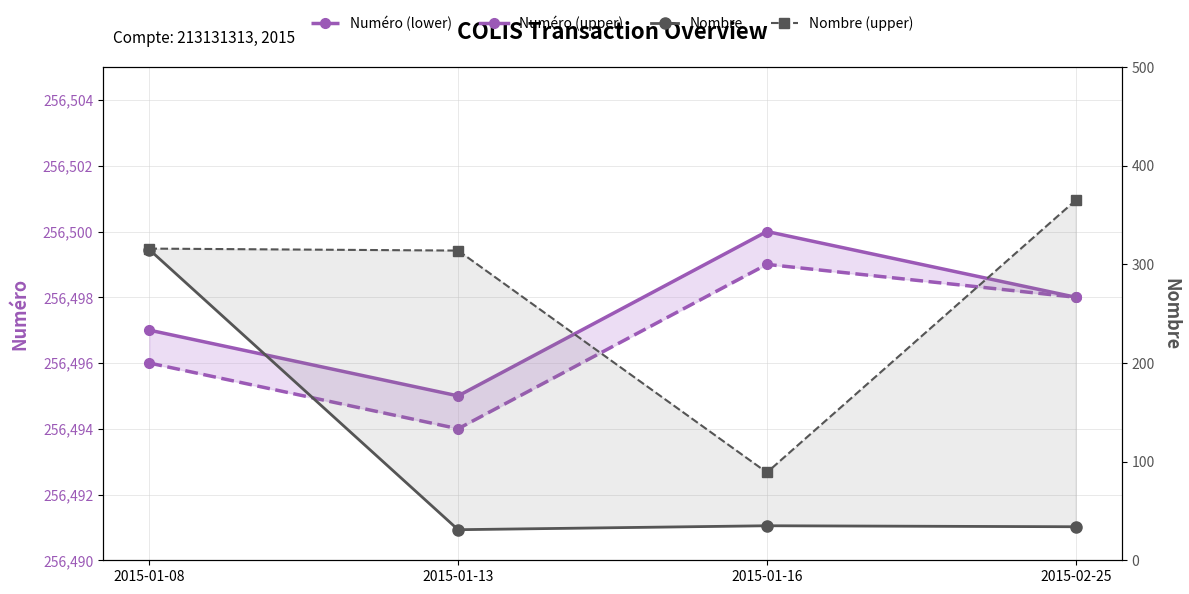

Reading left to right, what are all the values shown in this chart?

Numéro (lower): 256496	256494	256499	256498
Numéro (upper): 256497	256495	256500	256498
Nombre: 315	31	35	34
Nombre (upper): 316	314	89	365